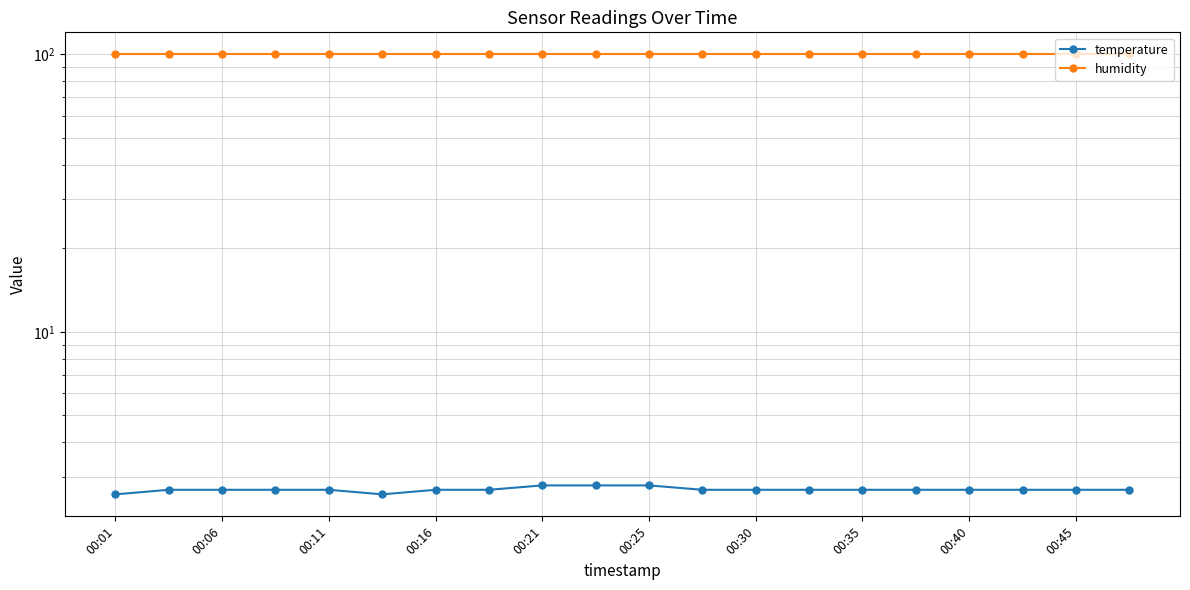

True or false: humidity has more than 1 interior local peaks.

False